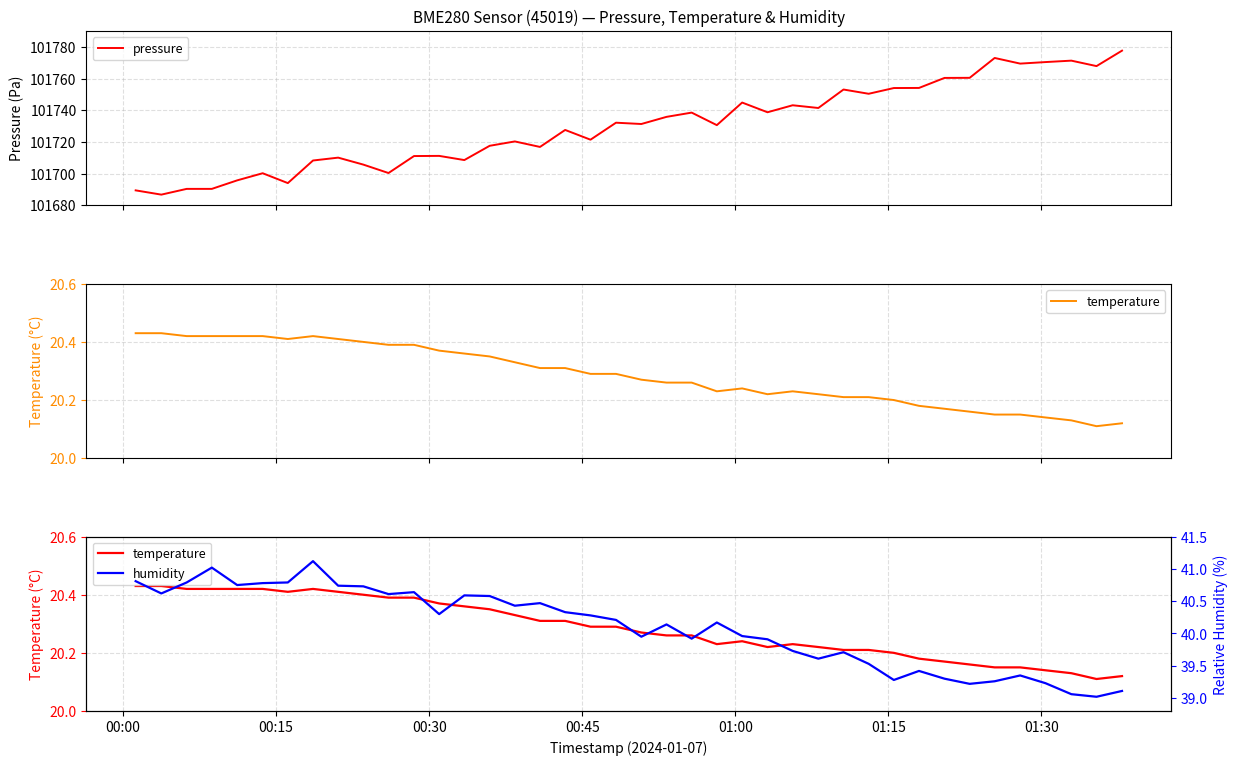

What is the highest value of the pressure series?

101777.6